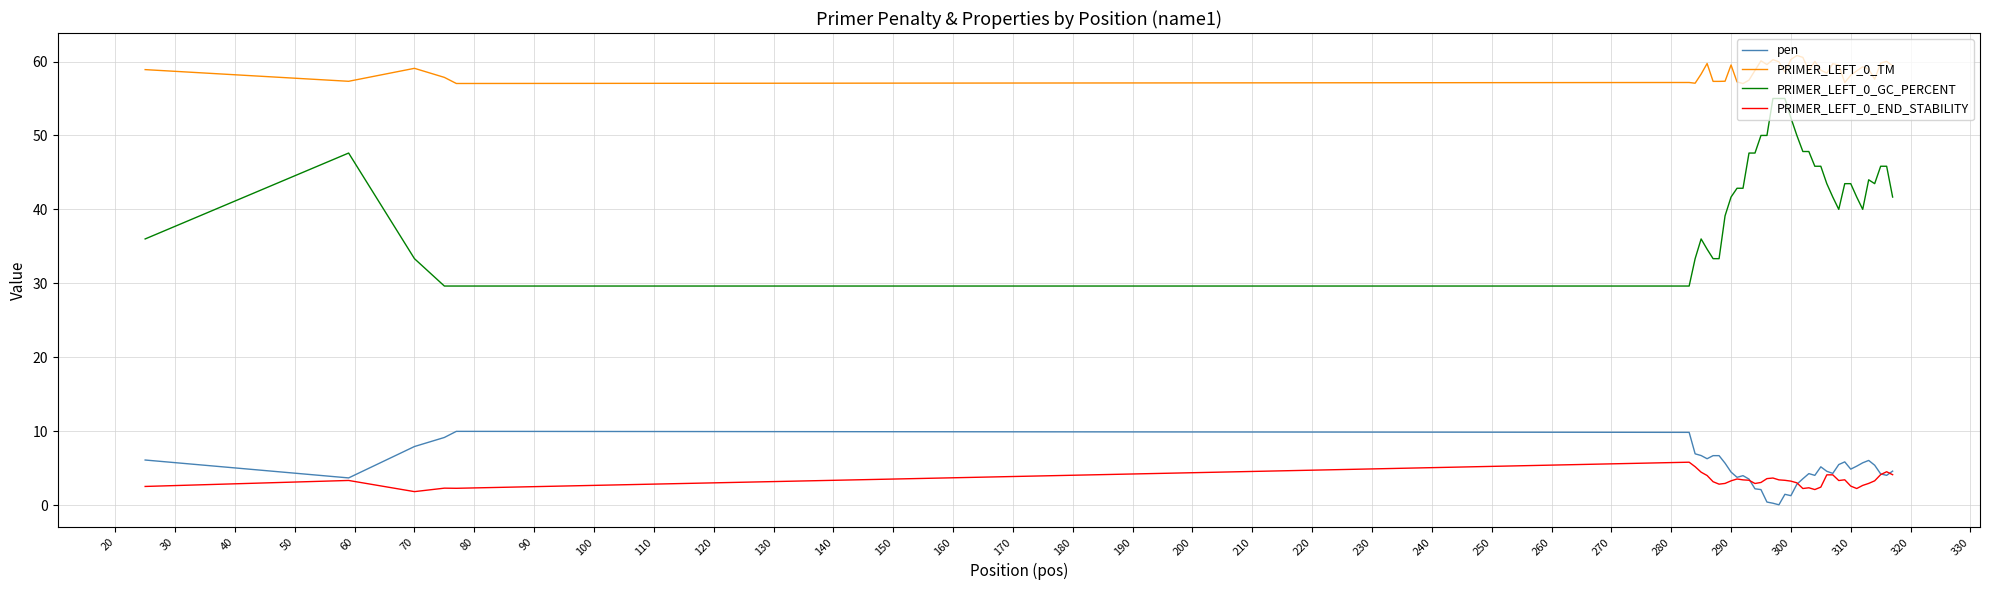

True or false: pen and PRIMER_LEFT_0_TM cross at least once.

False